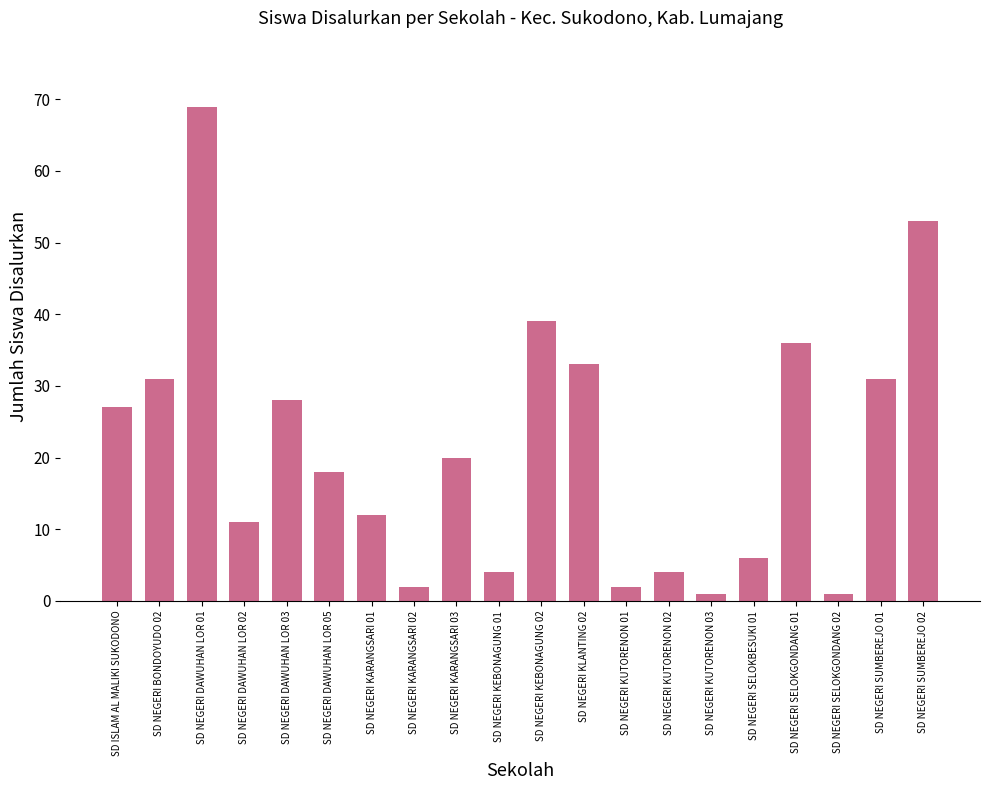

Where is the data nearest to the value 35?

SD NEGERI SELOKGONDANG 01